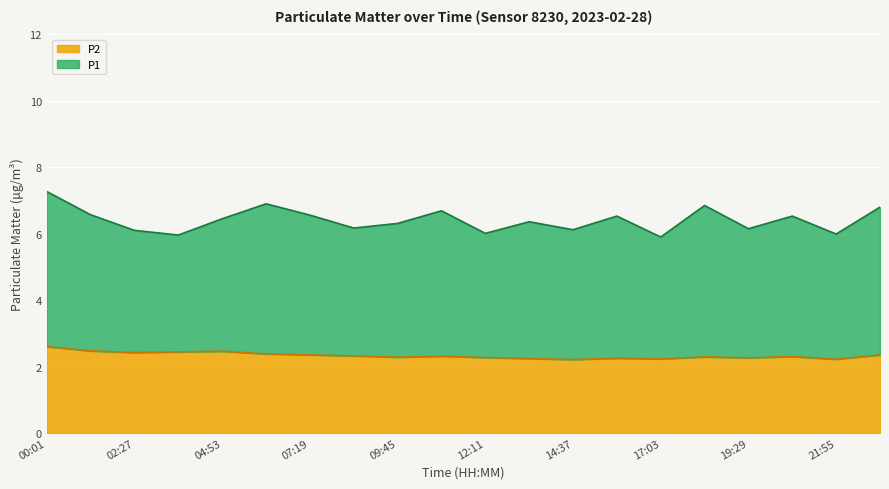

Between 08:32 and 02:27, which is larger?

02:27